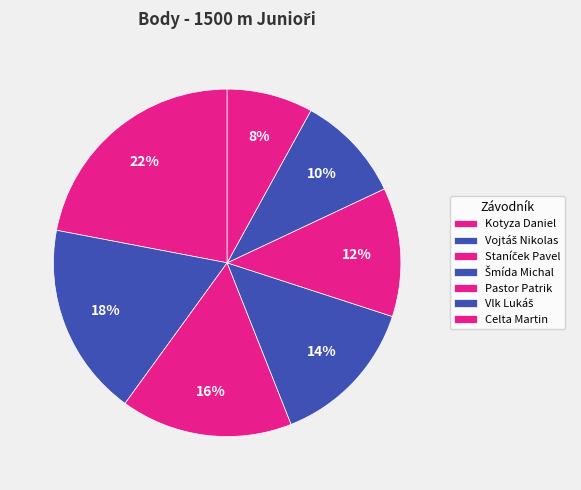

How many segments does this pie chart have?

7